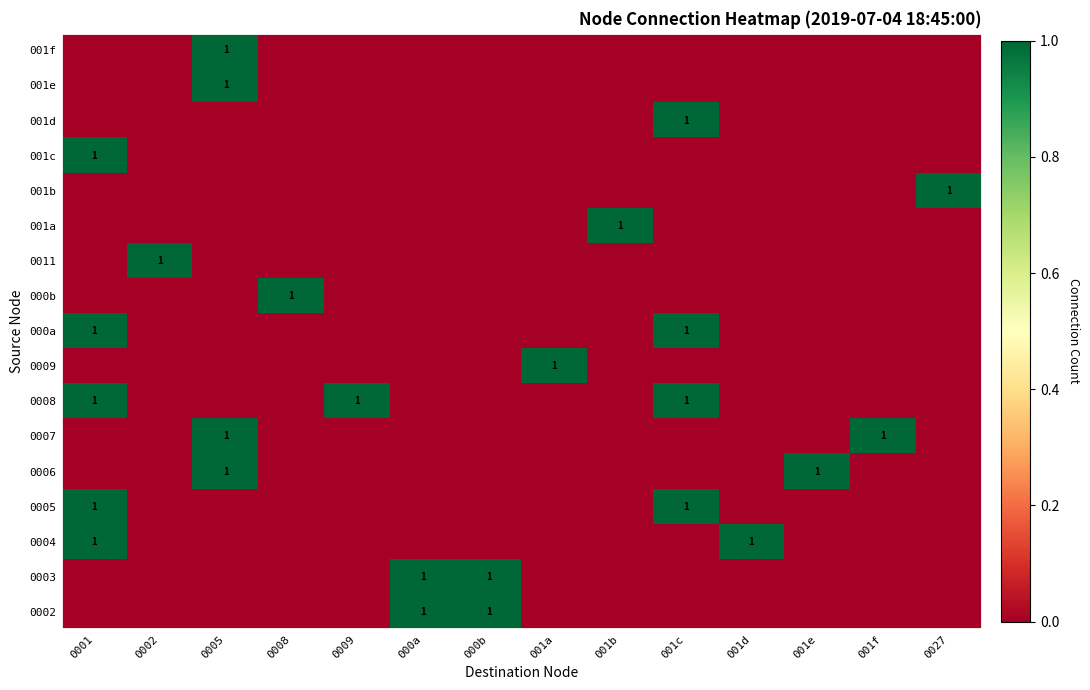

At how many categories does at least one series exceed 0?

14